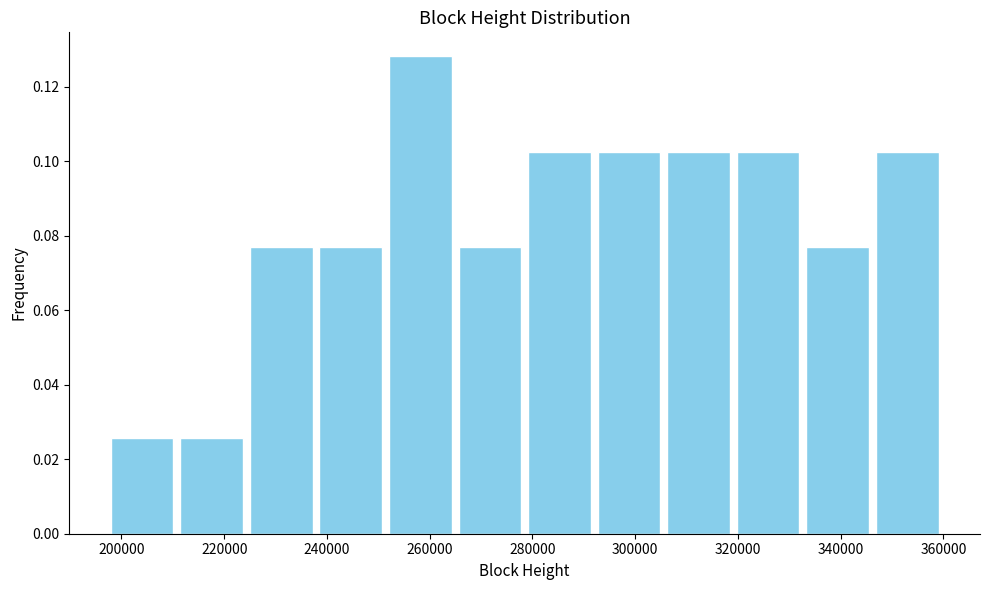

Reading left to right, list every bar in this chart as the range it spans on the x-axis followed by its height. Neither the bar edges nor the heights are printed on the chart, so give them approximately, as read against the axes.

198000 to 210000: 0.026
210000 to 224000: 0.026
224000 to 238000: 0.076
238000 to 252000: 0.076
252000 to 264000: 0.128
264000 to 278000: 0.076
278000 to 292000: 0.102
292000 to 306000: 0.102
306000 to 320000: 0.102
320000 to 332000: 0.102
332000 to 346000: 0.076
346000 to 360000: 0.102